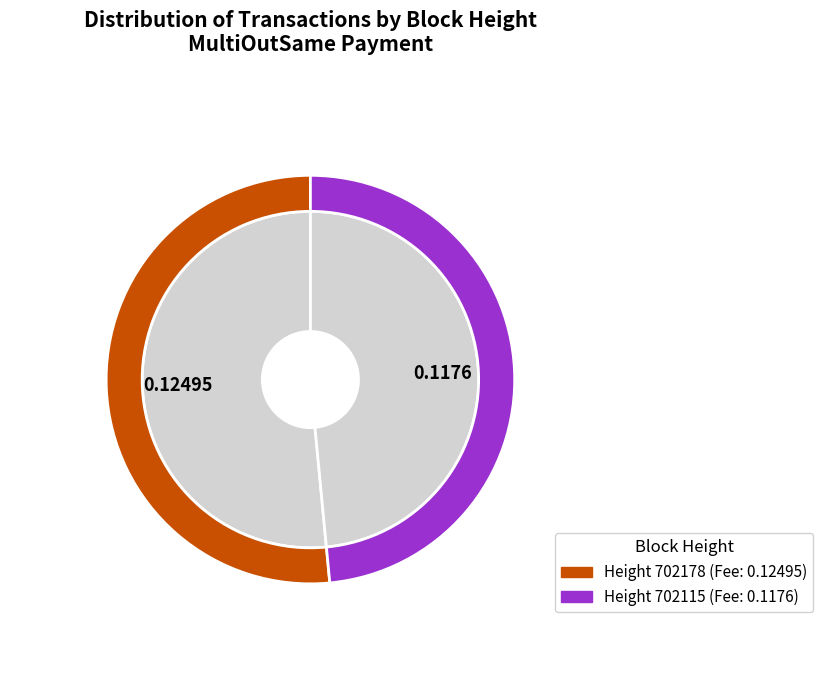

Is there a majority slice in this chart?

Yes